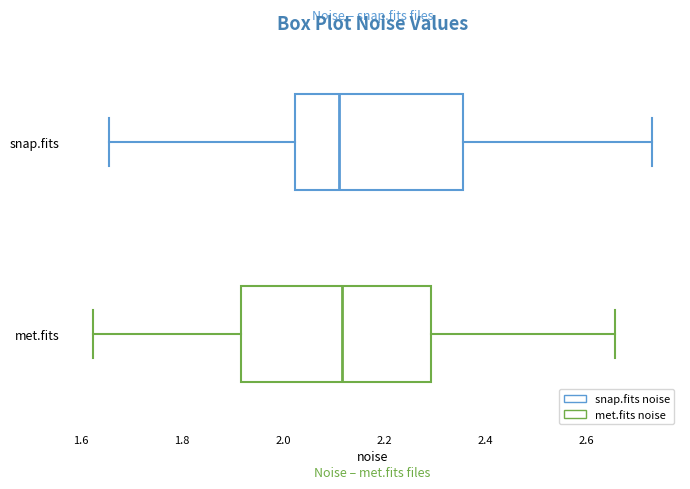

Where does the median line of the box for met.fits sit on the x-axis? The values are not printed on the chart, so give them approximately, as read against the axis.

2.12